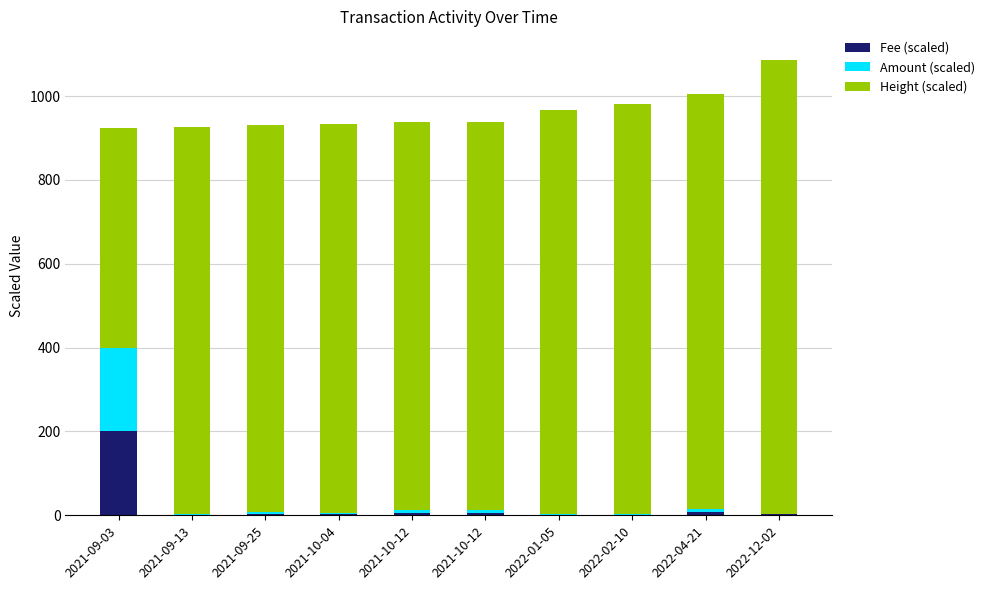

What is the difference between the maximum and minimum values in the Fee (scaled) series?

198.5